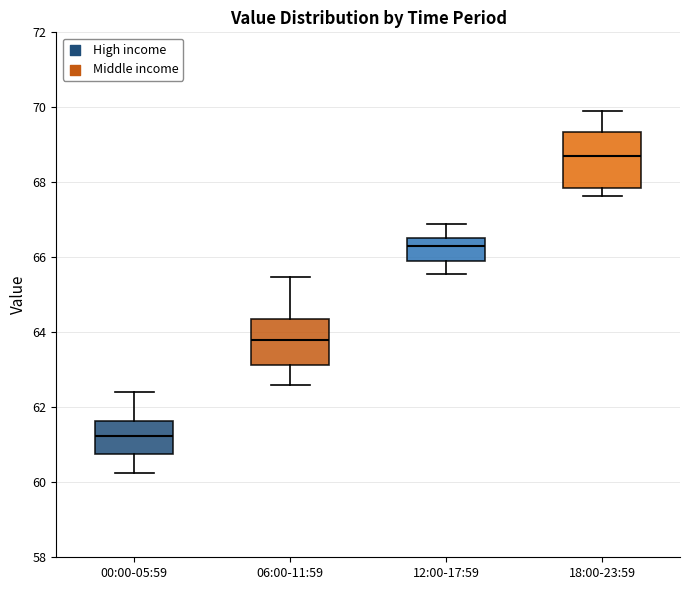

Which box is the tallest, from its lower edge to its upper edge?

18:00-23:59